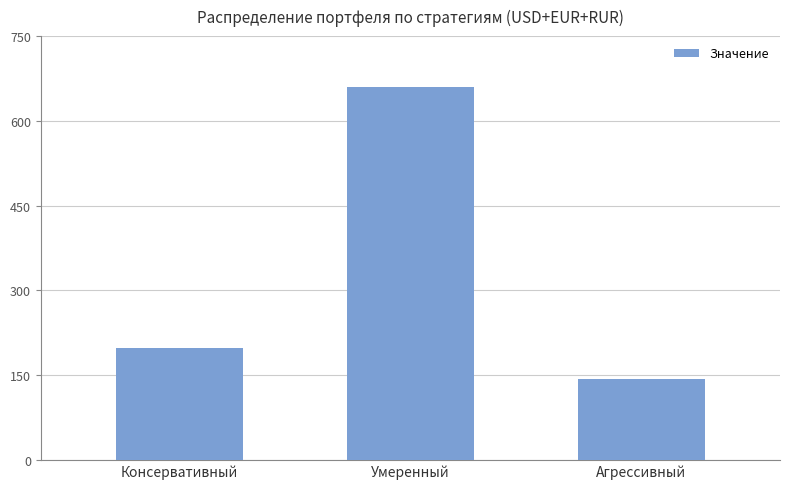

What is the label of the 1st bar from the left?

Консервативный